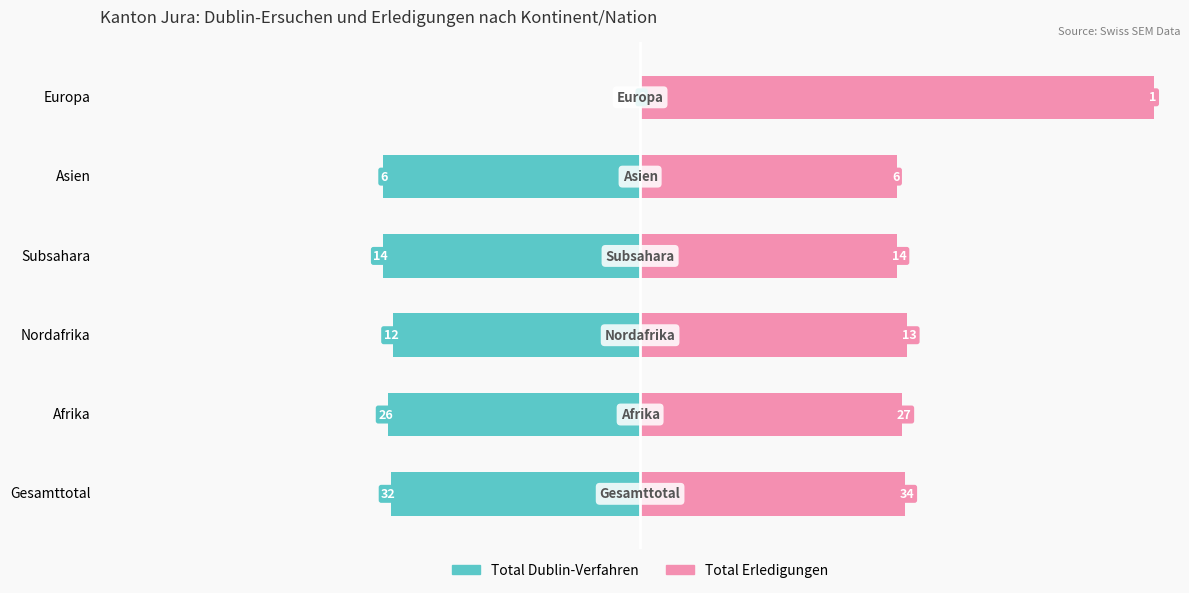

Which series has the widest spread of values?

Total Dublin-Verfahren